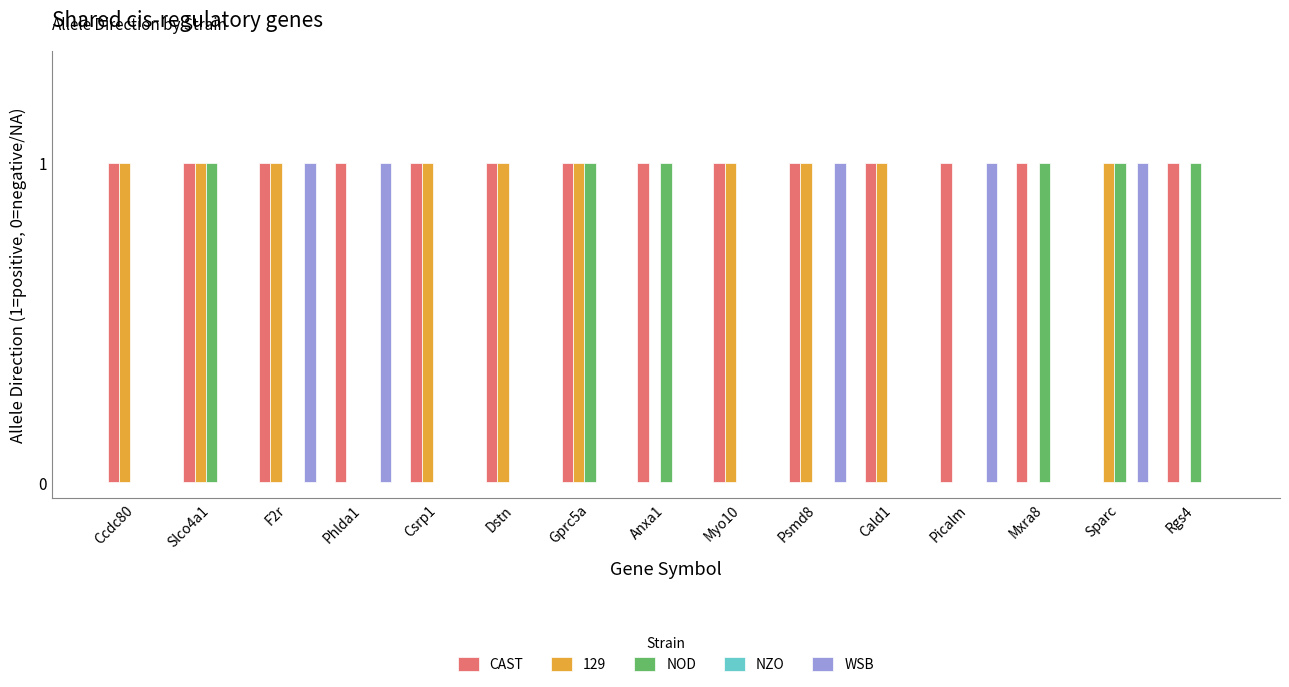

What is the sum of all CAST values?

14